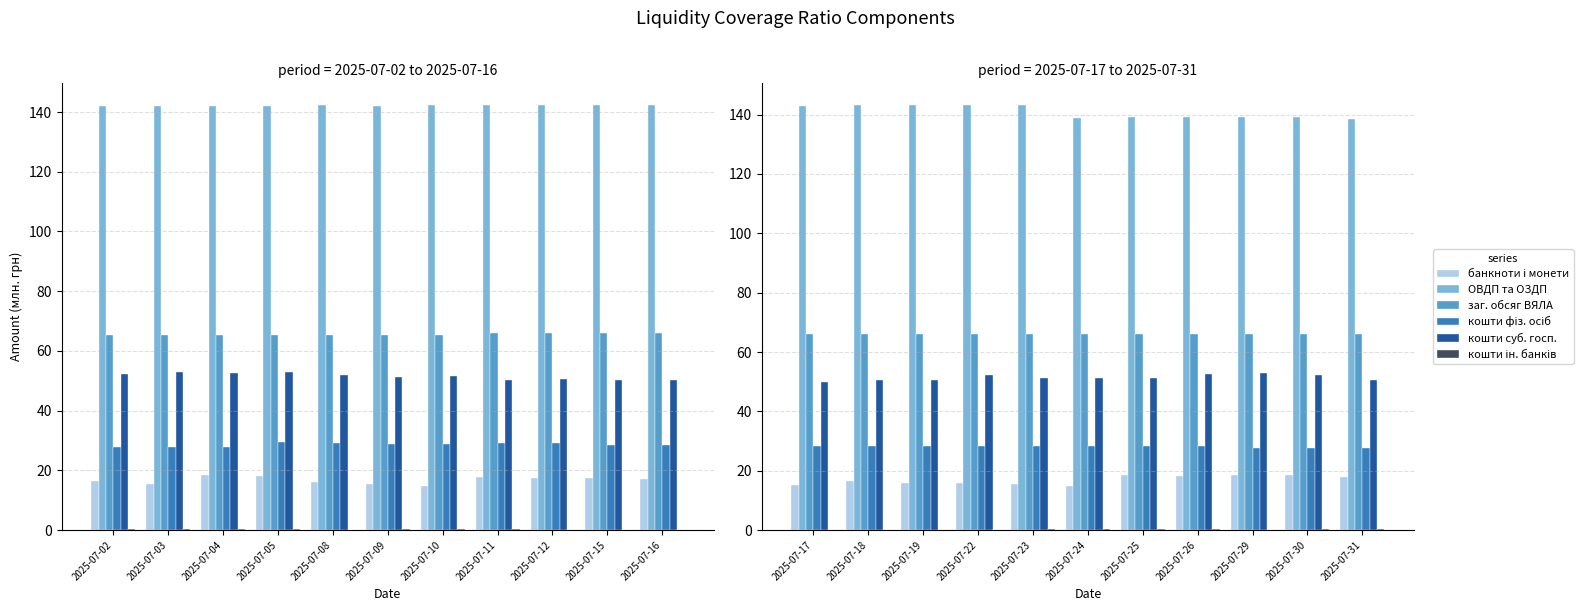

At which category is the sum across all series the highest?

2025-07-22